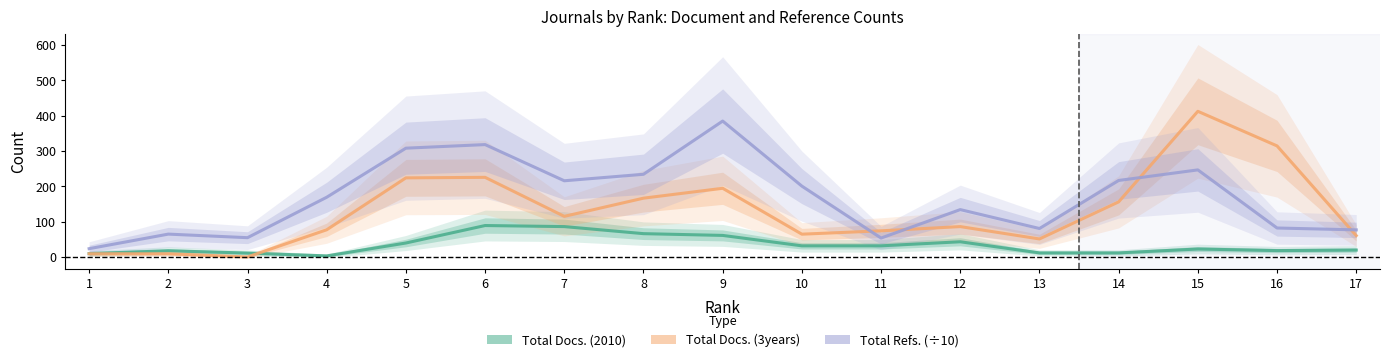

At which label is Total Docs. (3years) closest to 206?

9